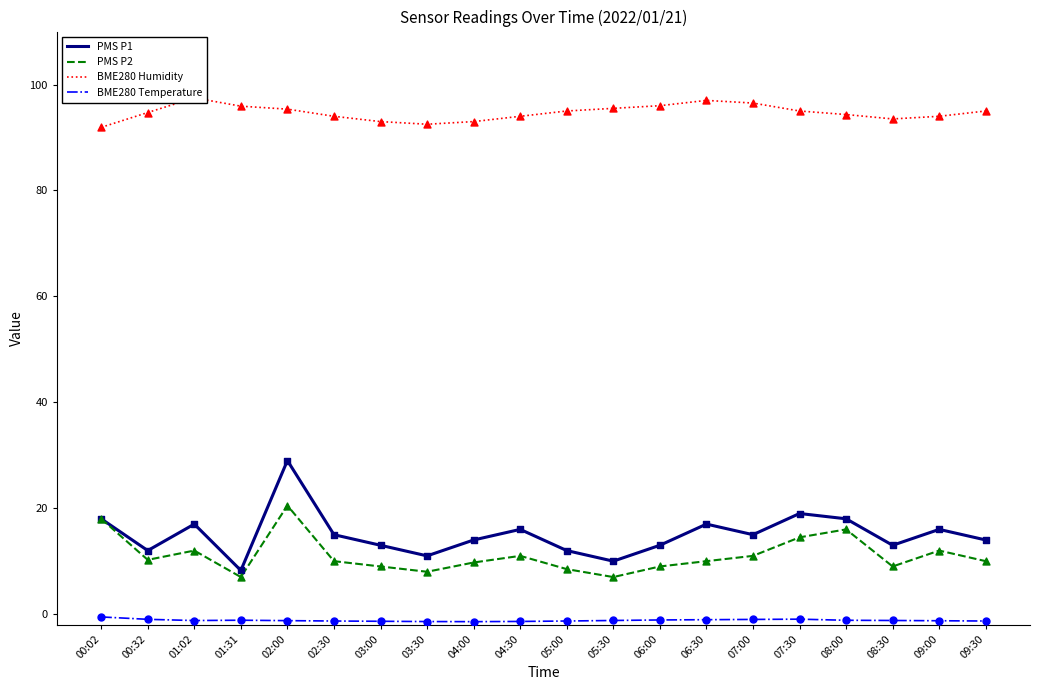

At which category is the sum across all series the highest?

02:00